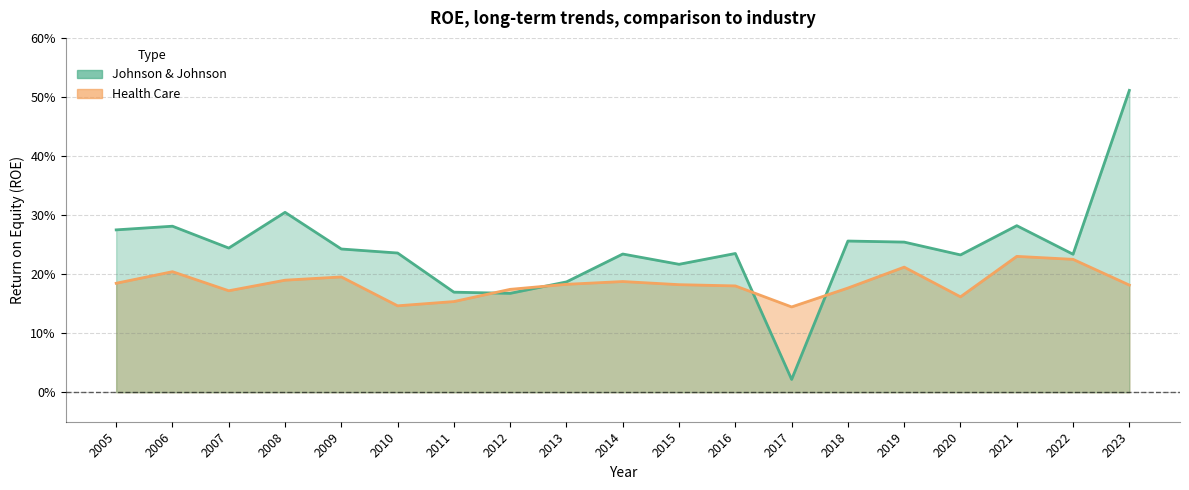

What are all the series names shown in the legend?

Johnson & Johnson, Health Care